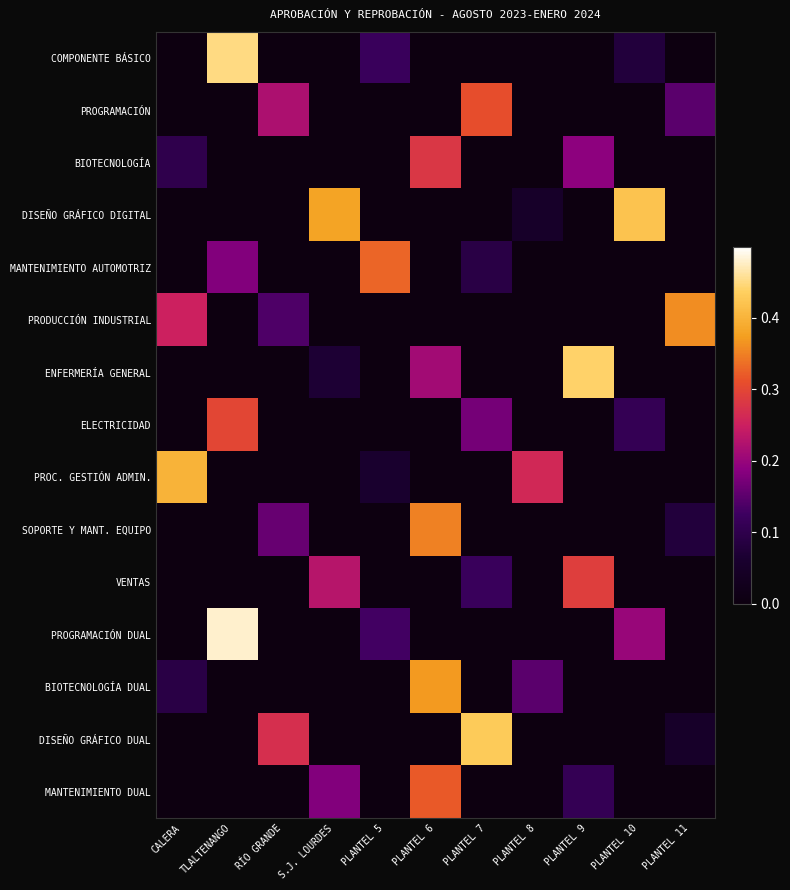

Between PLANTEL 6 and PLANTEL 10, which series saw the biggest shift?

DISEÑO GRÁFICO DIGITAL